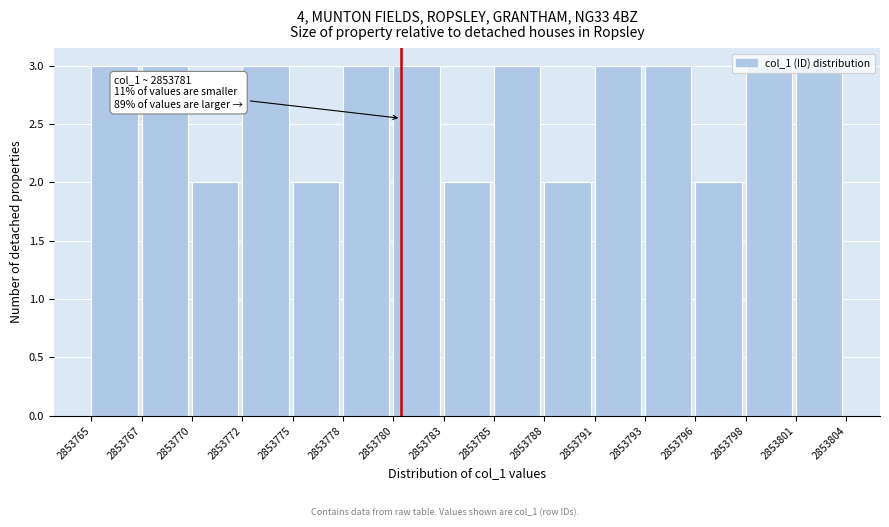

What is the sum of the values at 2853778 and 2853783?

5